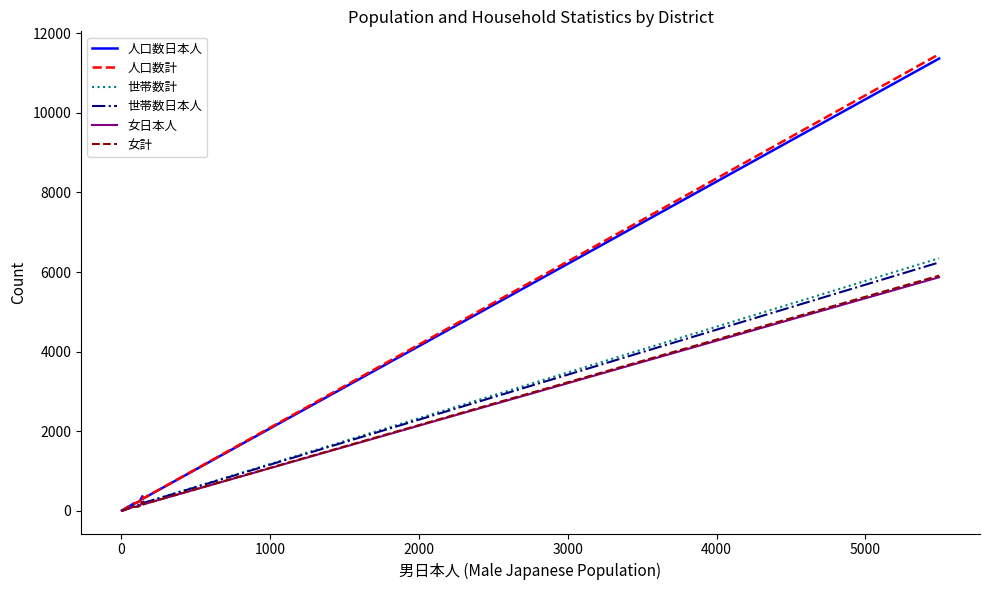

Which series has the largest range (max minus min)?

人口数計